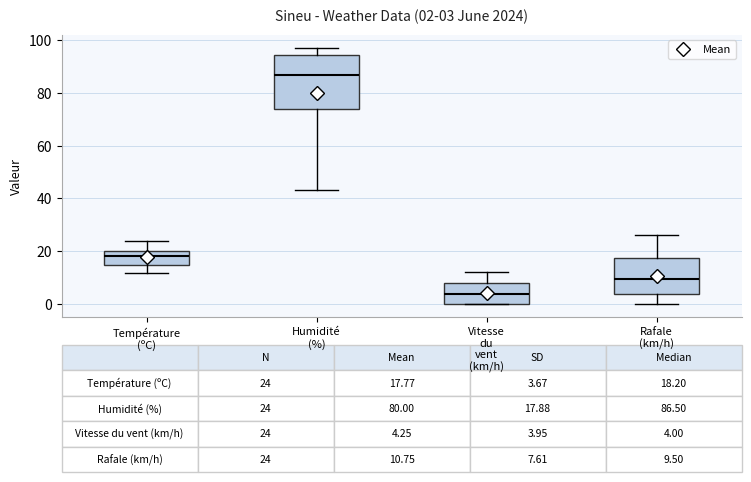

Which box is the tallest, from its lower edge to its upper edge?

Humidité (%)